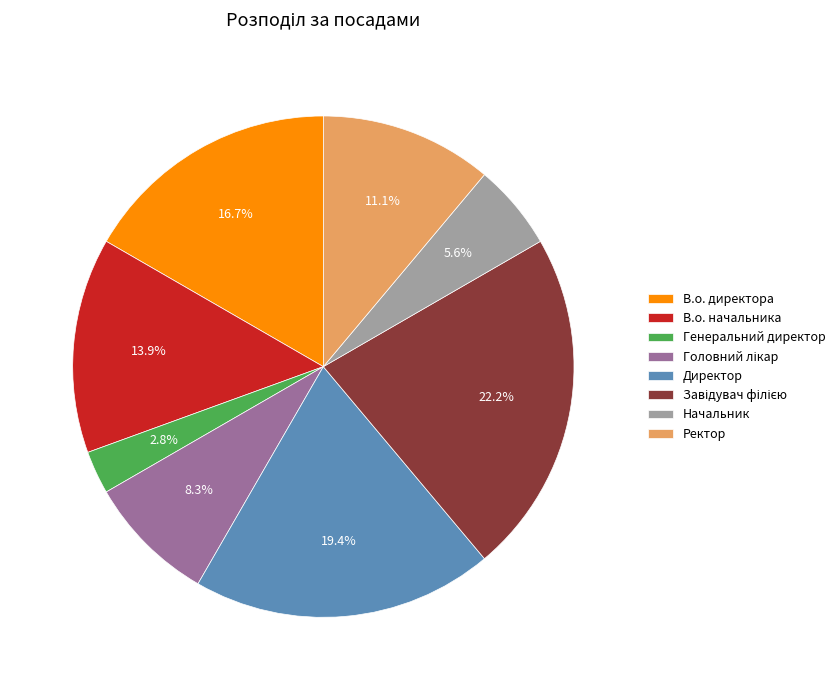

Between В.о. начальника and В.о. директора, which is larger?

В.о. директора